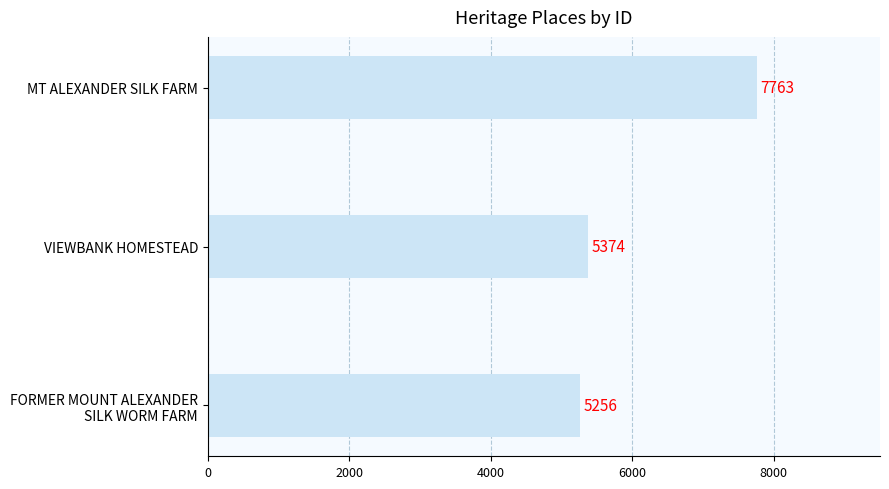

What is the difference between the maximum and minimum values?

2507